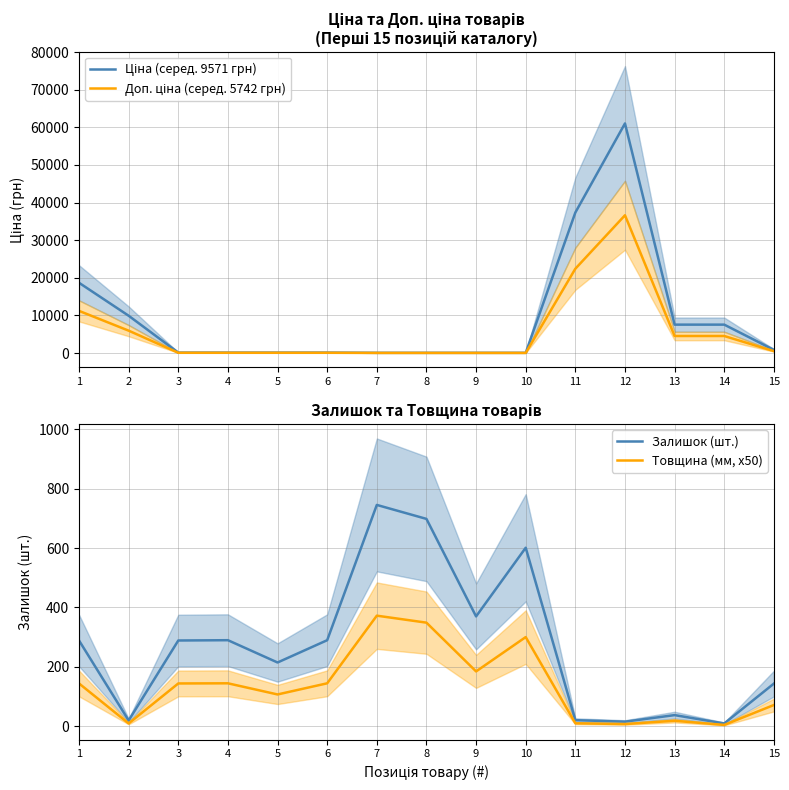

What is the value of the Доп. ціна (серед. 5742 грн) point at the 2nd from the left?

5945.1